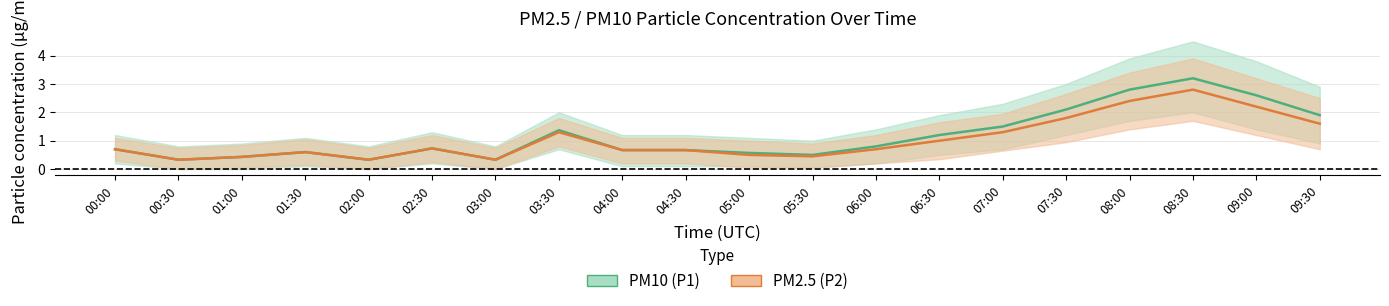

In PM2.5 (P2), how many points are higher than both neighbors (excluding endpoints)?

4